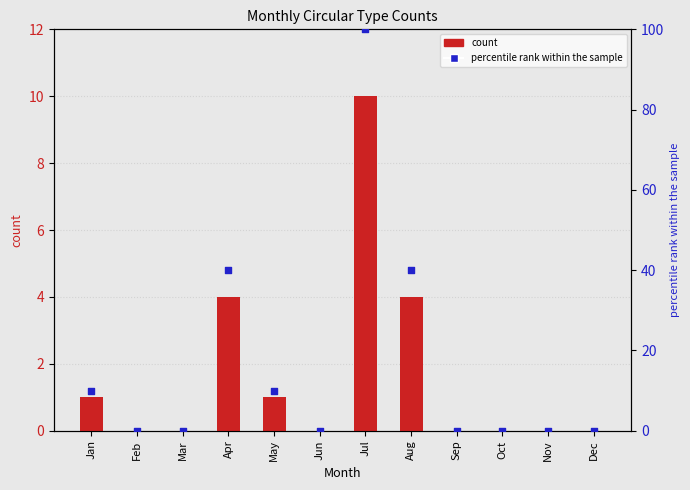

At which category is the sum across all series the highest?

Jul